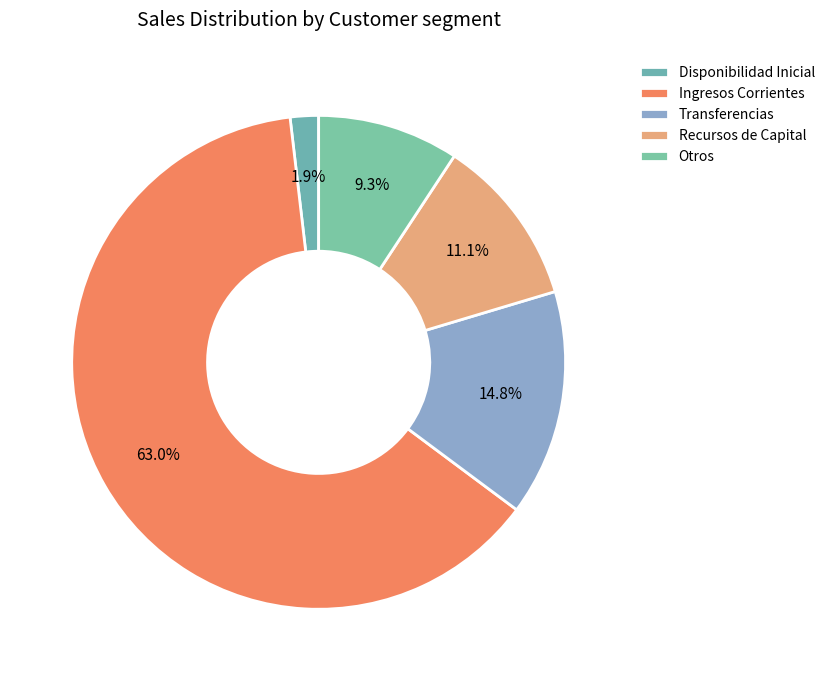

Count the number of slices in the pie.

5